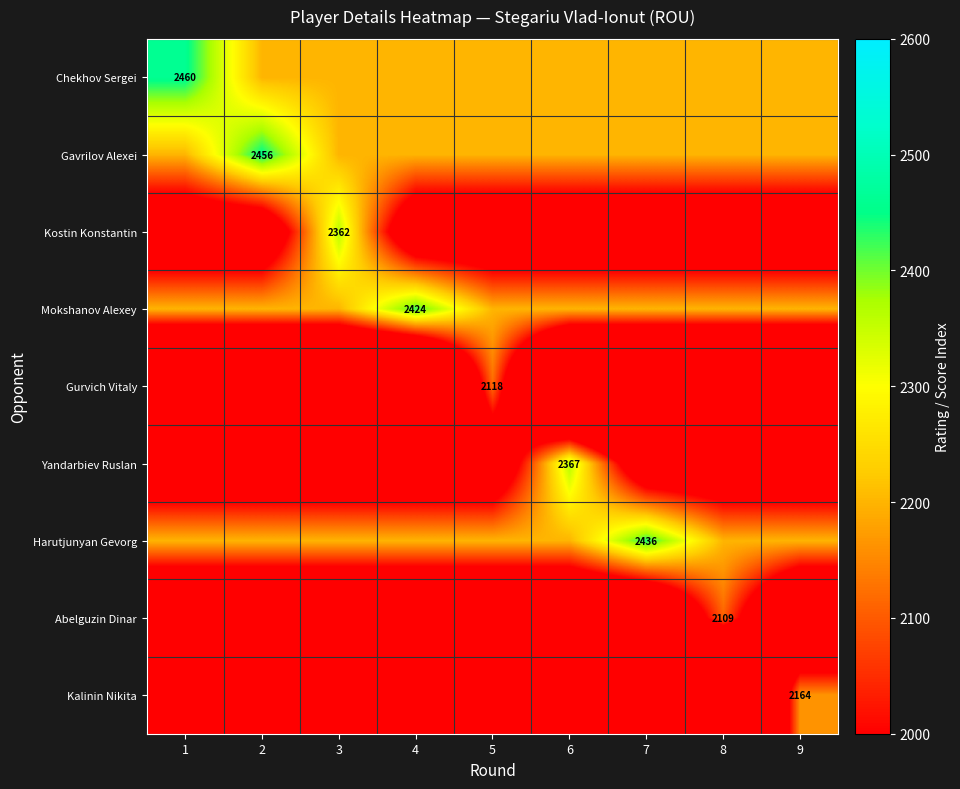

Is it true that Chekhov Sergei equals 3627 at 1?

False